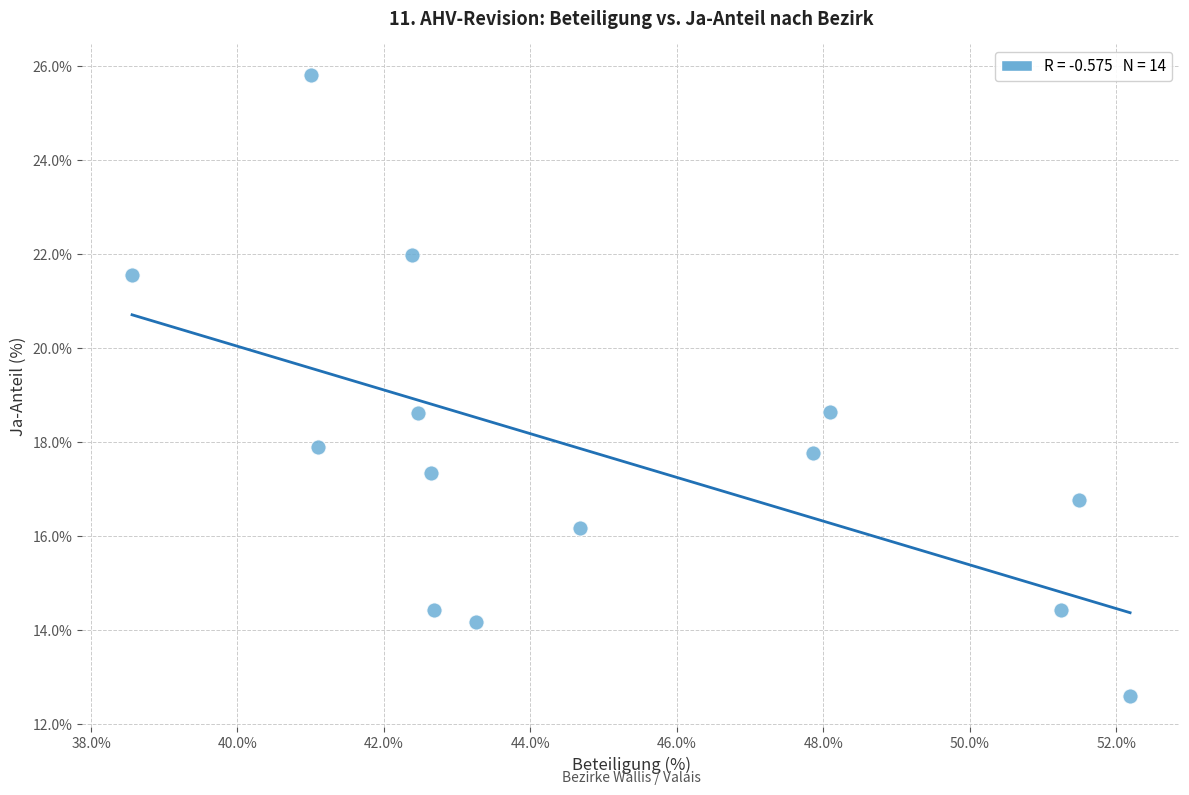

What is the range of X values (max minus min)?

13.6